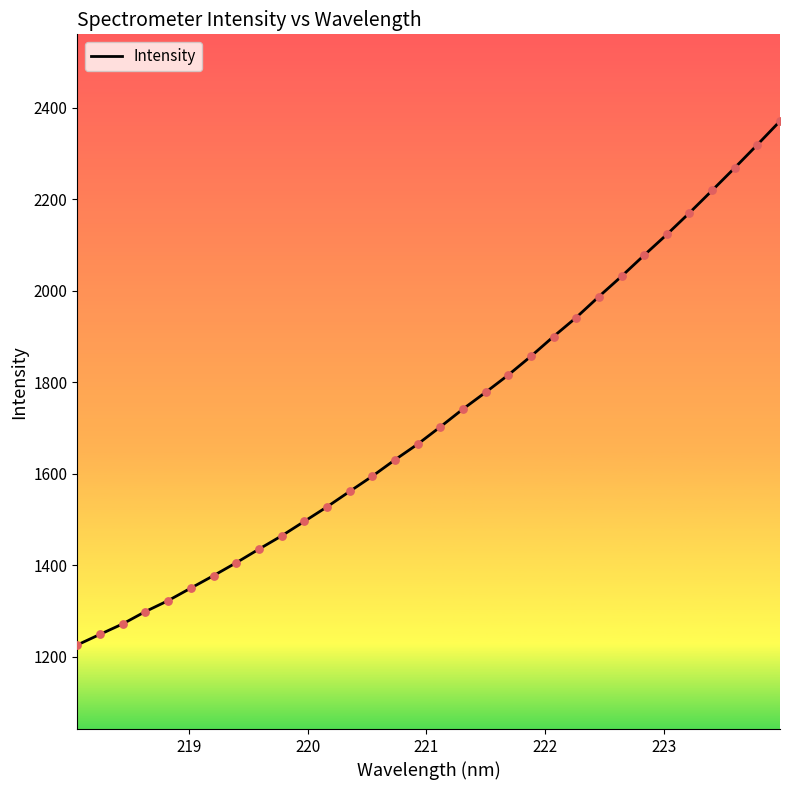

What is the maximum value shown in the chart?

2370.4